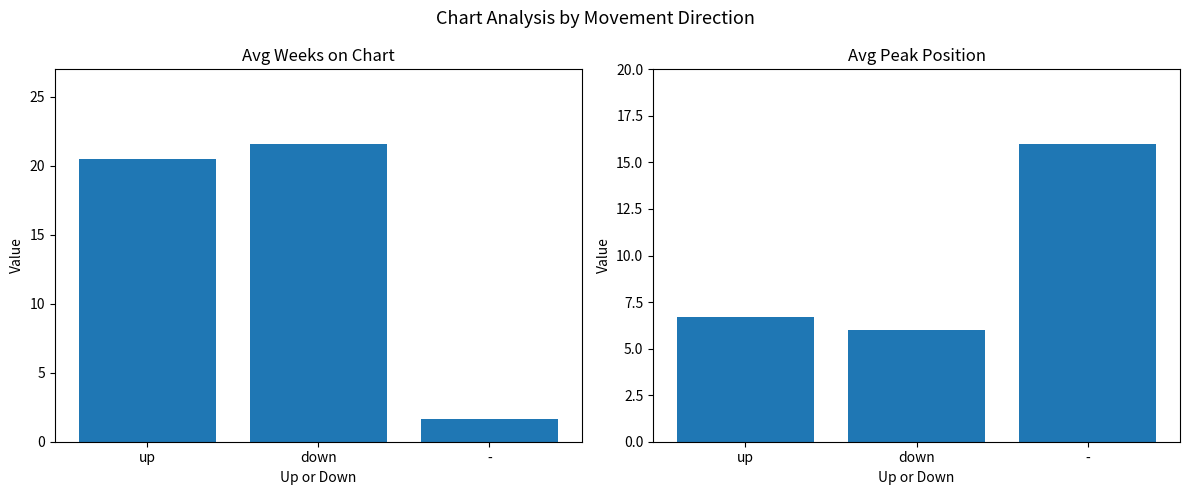

What is the label of the 3rd bar from the left?

-